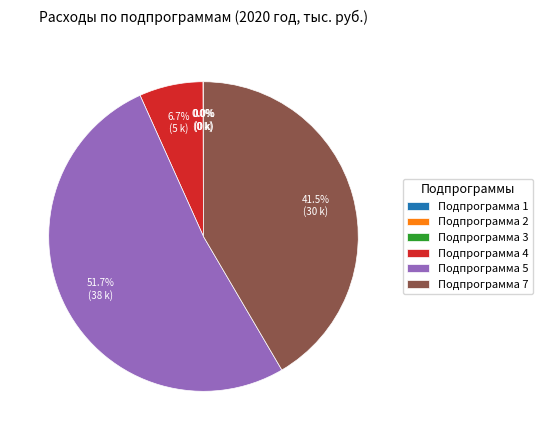

Which category has the biggest portion of the pie?

Подпрограмма 5